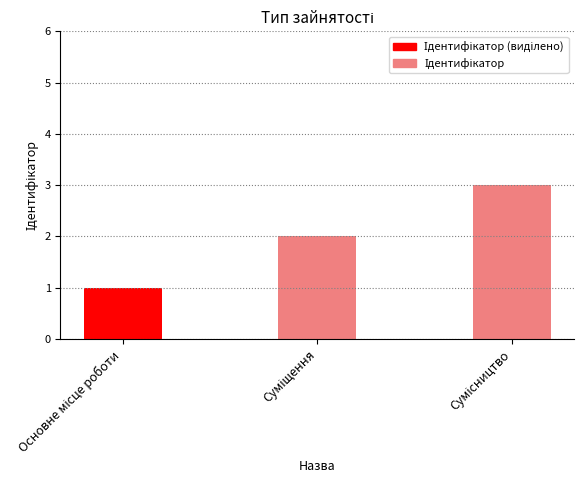

What is the sum of all values?

6